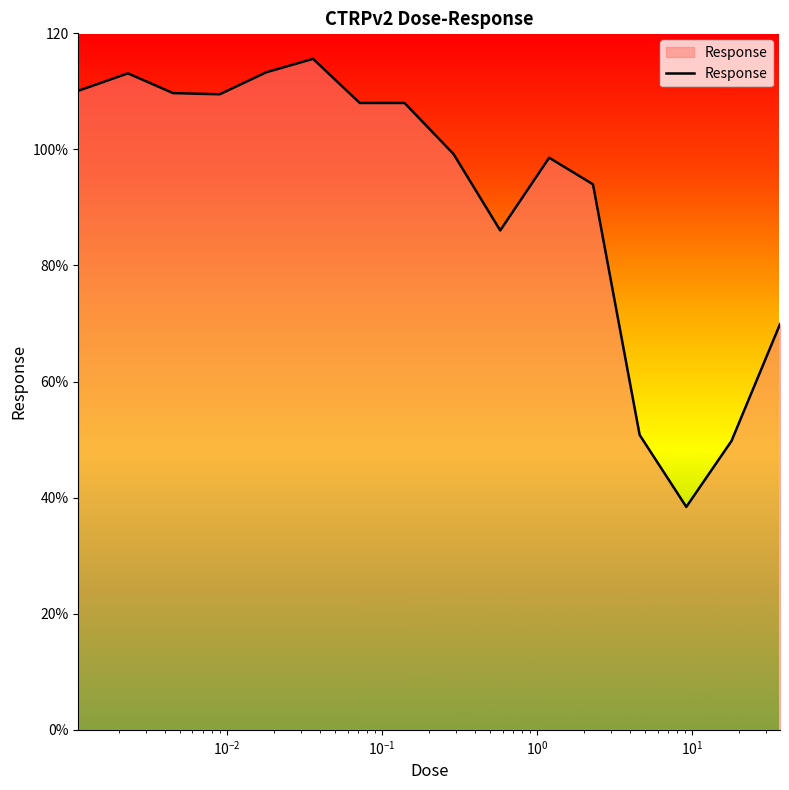

Reading right to left, transcribe all the data shown in this chart.

37.0=69.9	18.0=49.8	9.2=38.4	4.6=50.8	2.3=94.0	1.2=98.6	0.58=86.0	0.29=99.2	0.14=108.0	0.072=108.0	0.036=115.6	0.018=113.3	0.009=109.5	0.0045=109.7	0.0023=113.1	0.0011=110.1